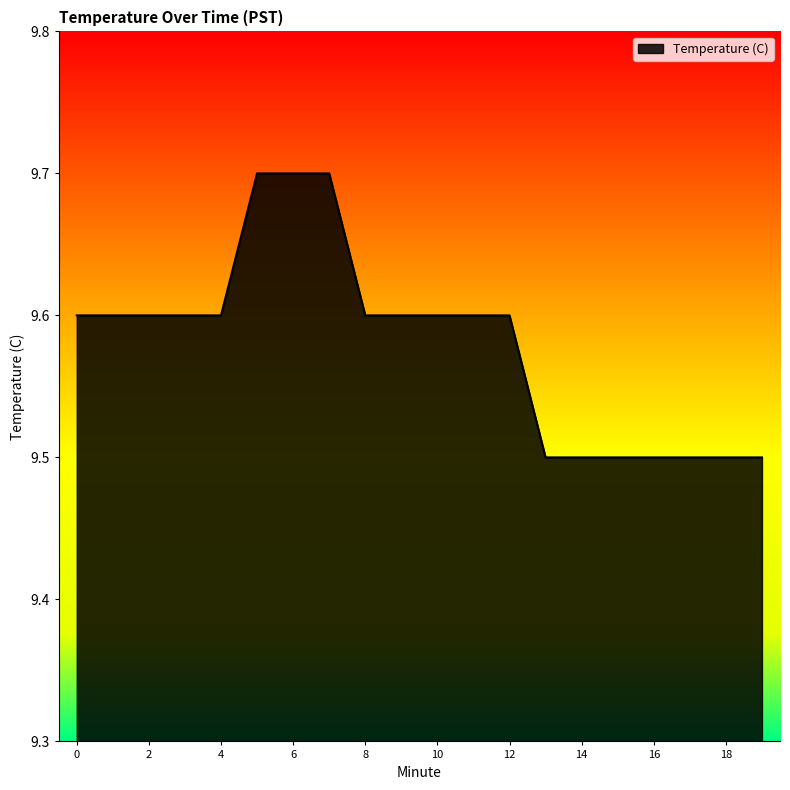

What is the greatest value displayed?

9.7